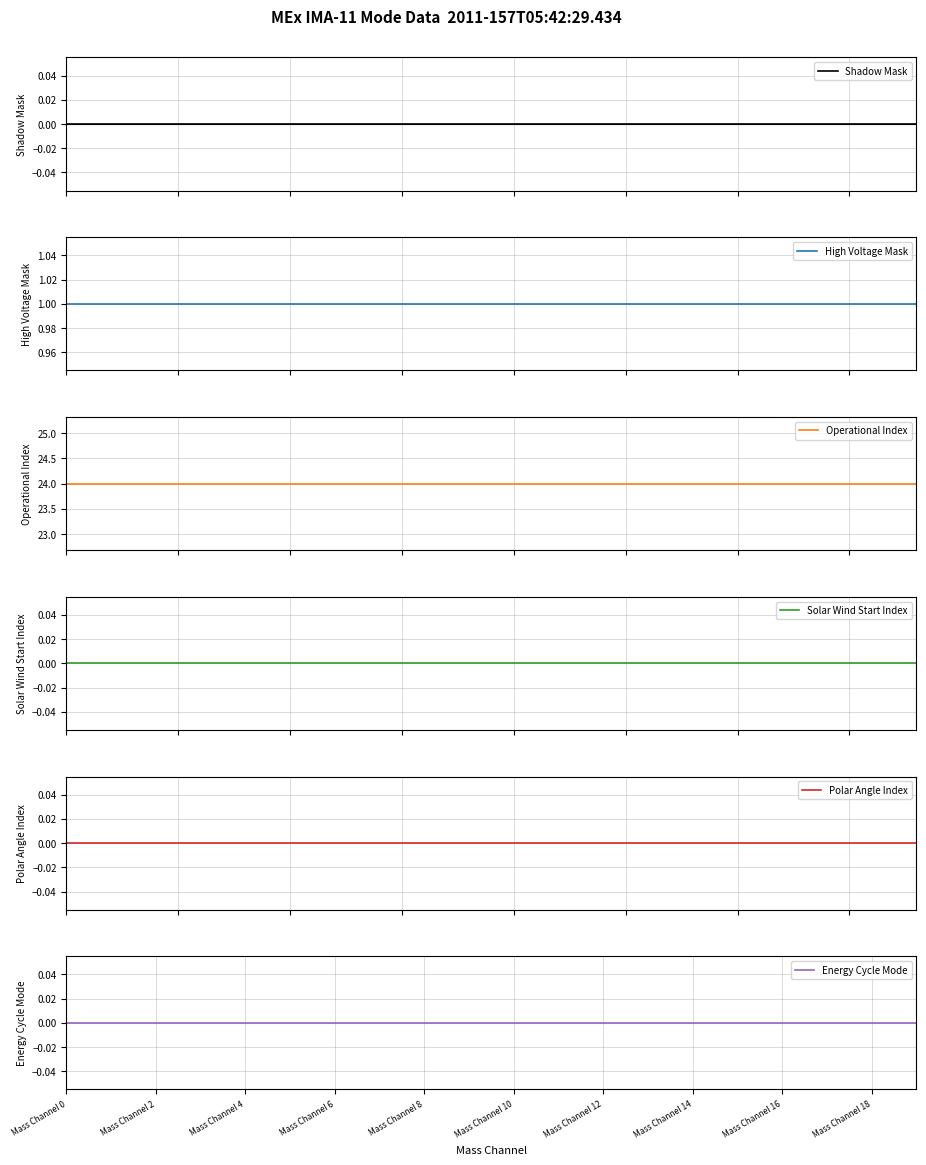

At which label is Shadow Mask closest to 0?

Mass Channel 0